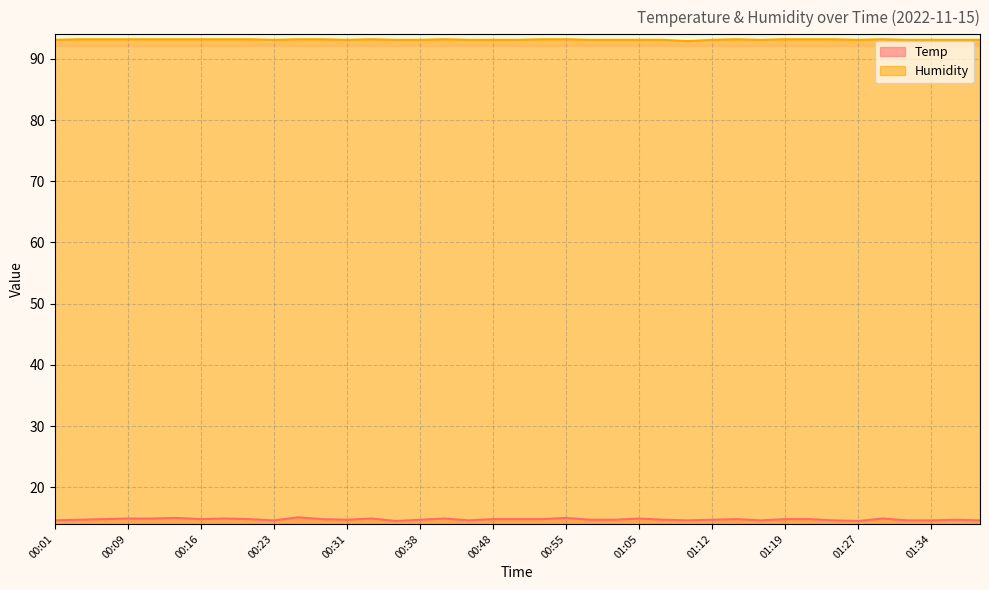

What is the sum of the Temp values at 01:00 and 01:12?

29.4